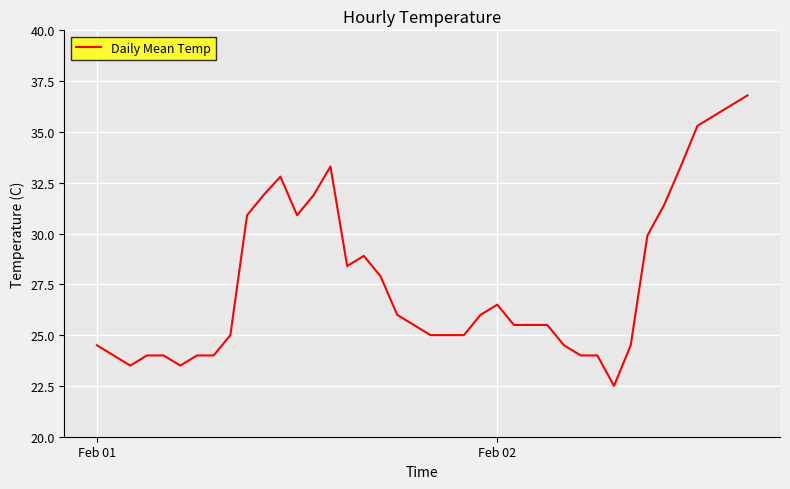

What is the maximum value shown in the chart?

36.8